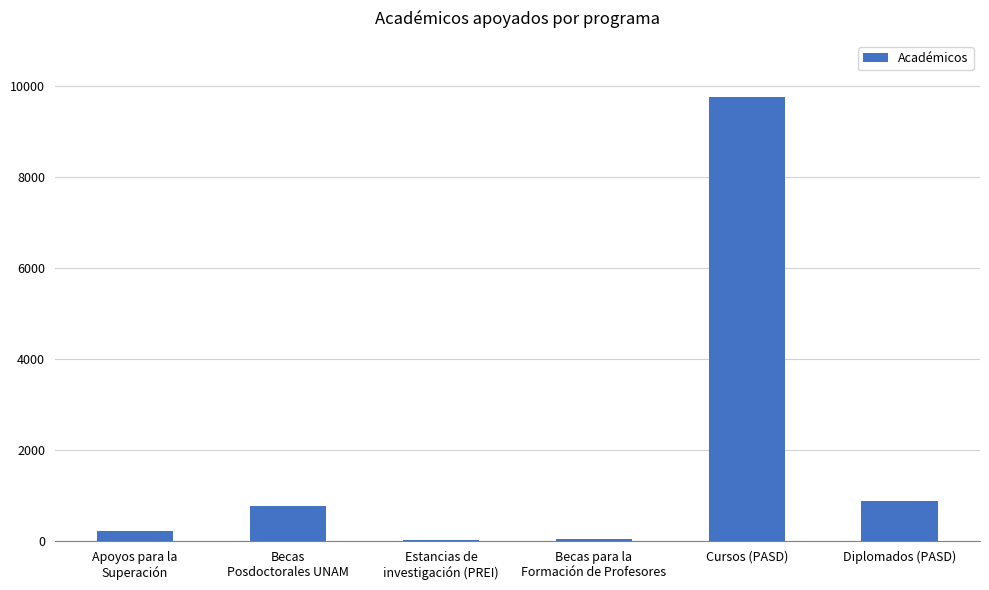

How many data points does each series have?

6